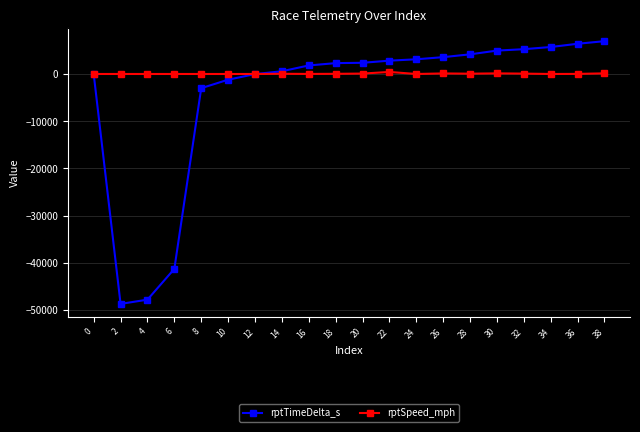

The value of rptTimeDelta_s at 20 is 2371.0. True or false?

True